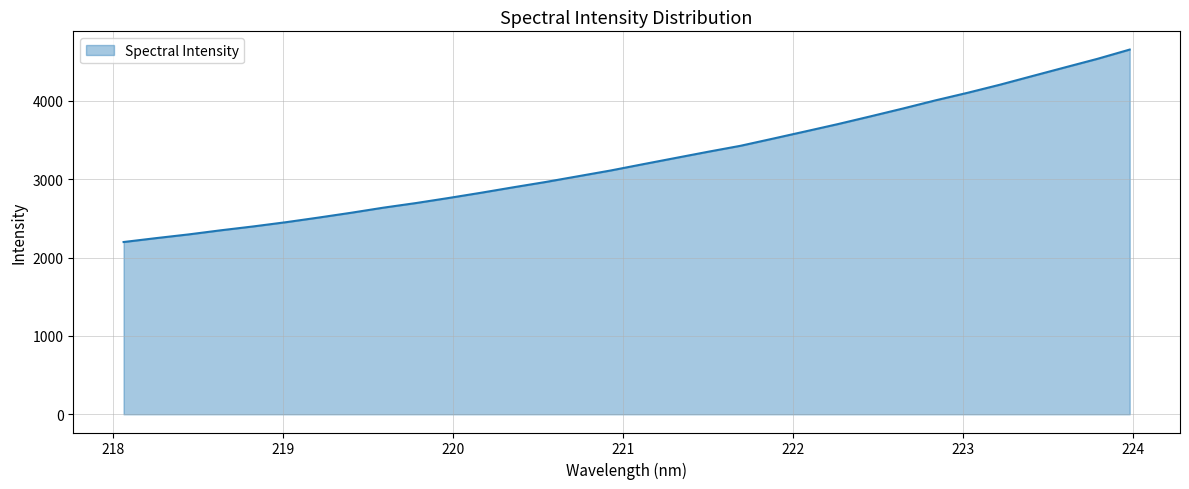

What is the smallest value displayed?

2198.5